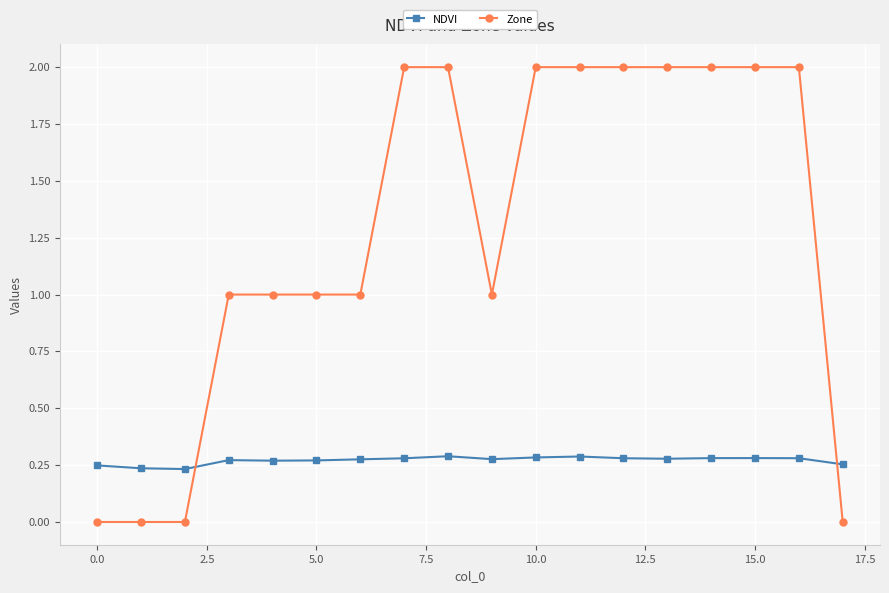

True or false: Zone and NDVI intersect in this chart.

True